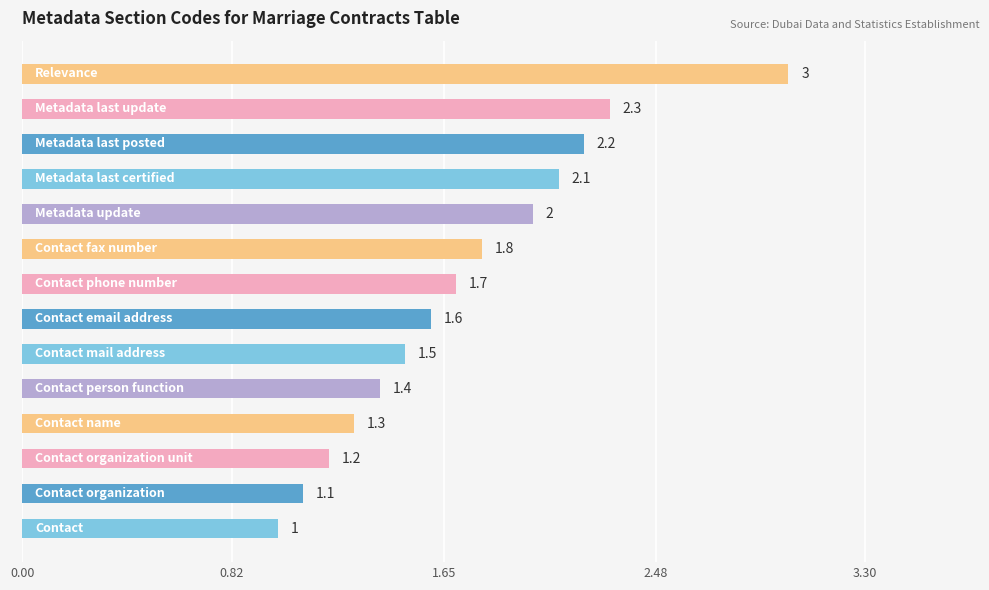

What is the minimum value shown in the chart?

1.0